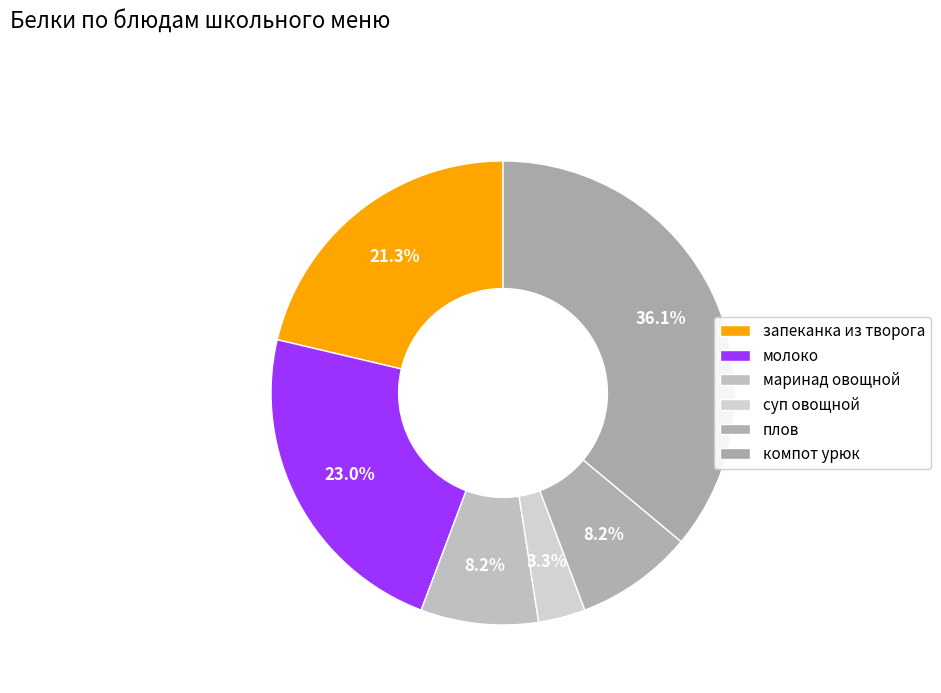

Between суп овощной and плов, which is larger?

плов